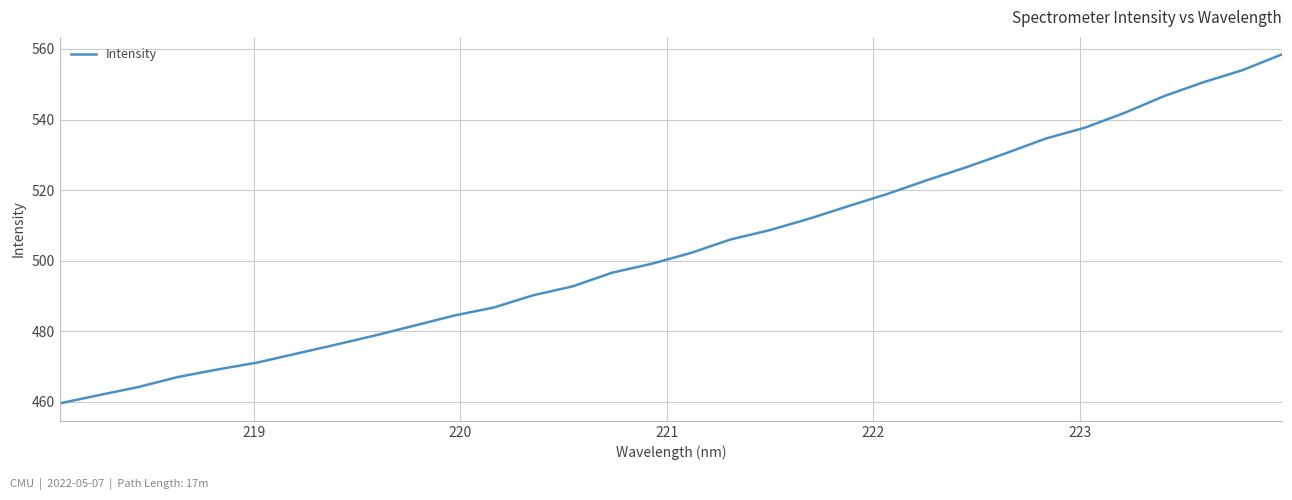

What is the smallest value displayed?

459.5